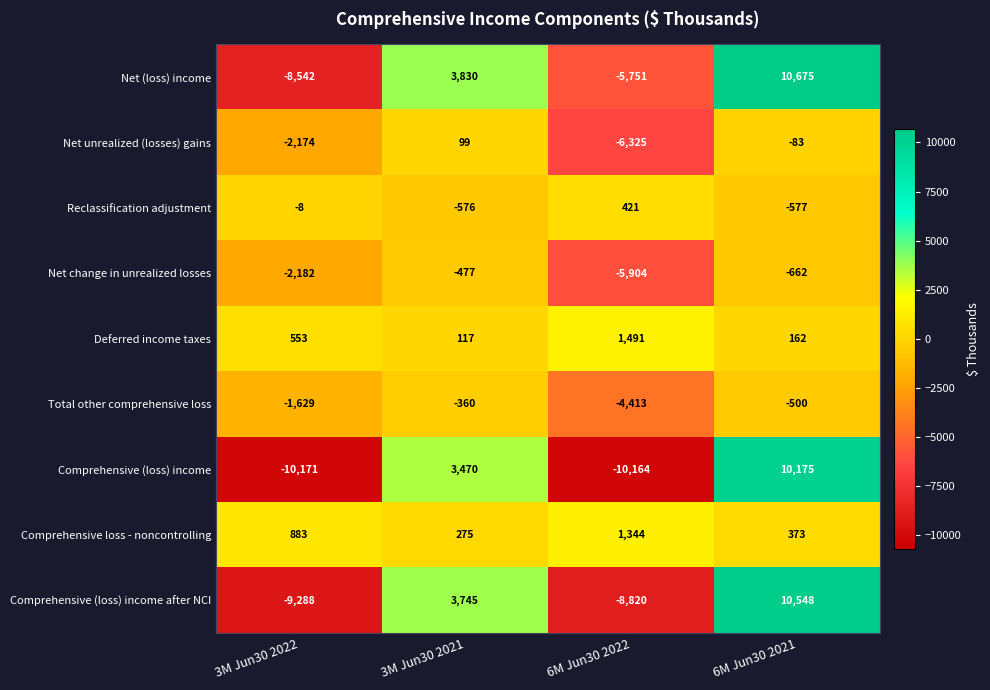

Which series has the largest total across all categories?

Comprehensive loss - noncontrolling